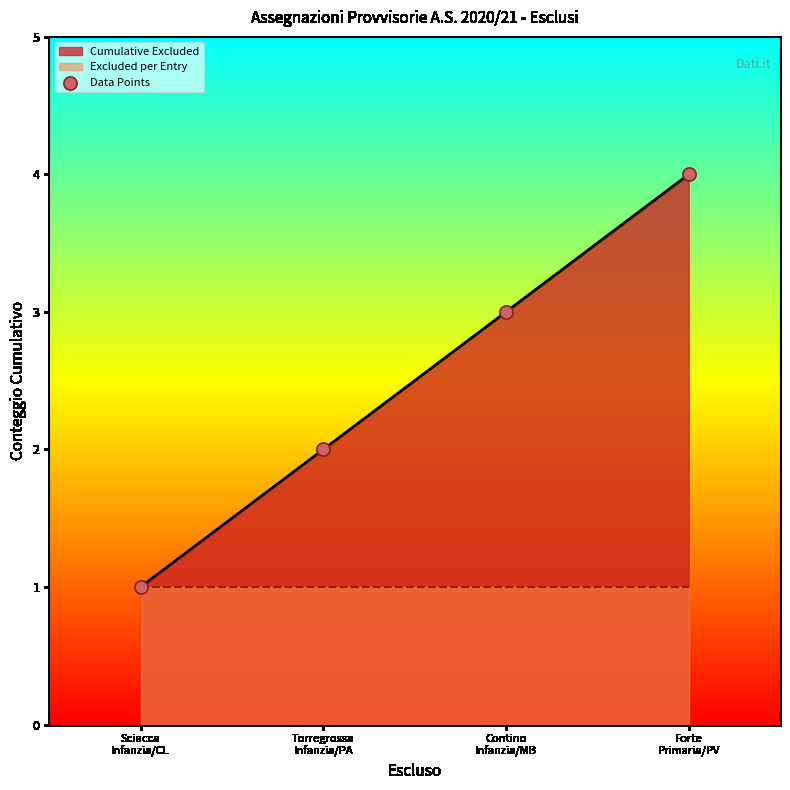

Between Contino
Infanzia/MB and Forte
Primaria/PV, which is larger?

Forte
Primaria/PV